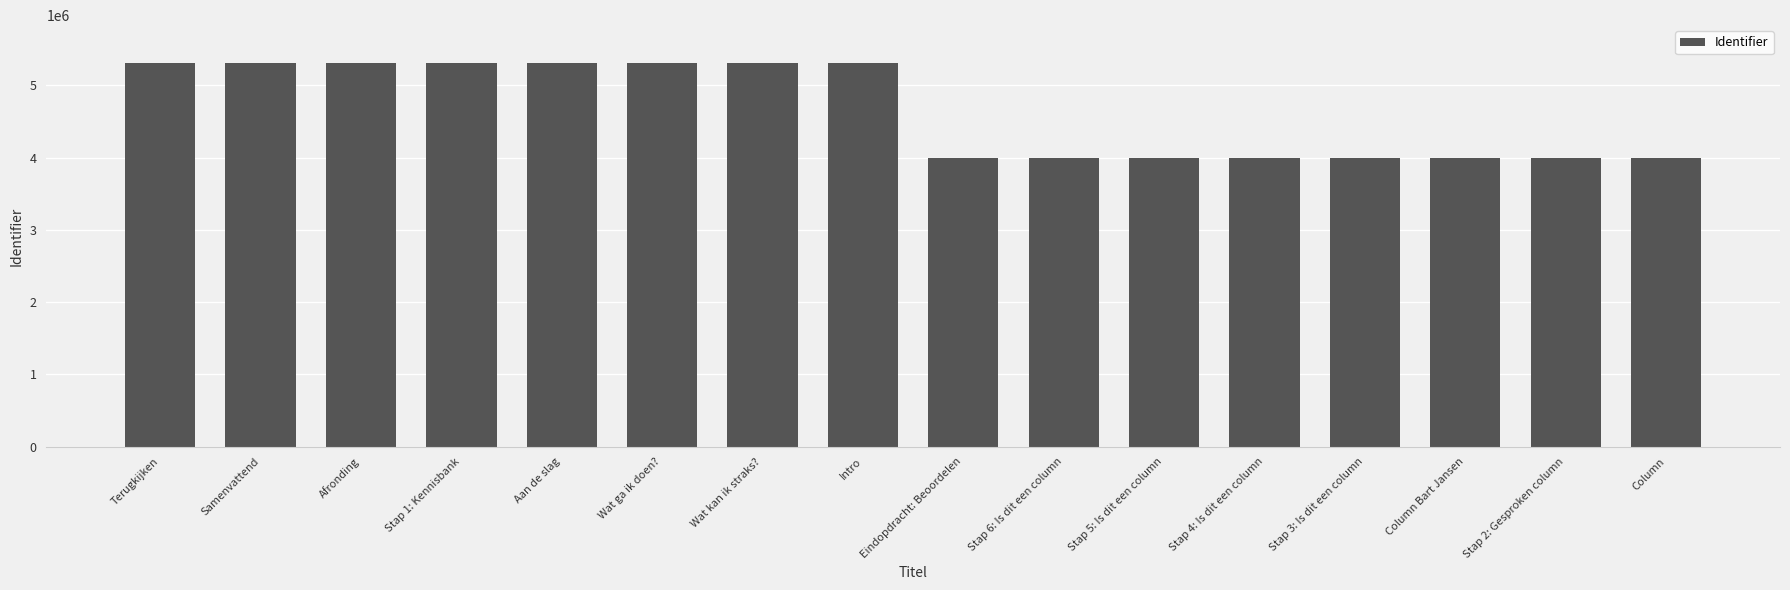

What is the ratio of the value at Wat kan ik straks? to the value at Stap 5: Is dit een column?

1.3